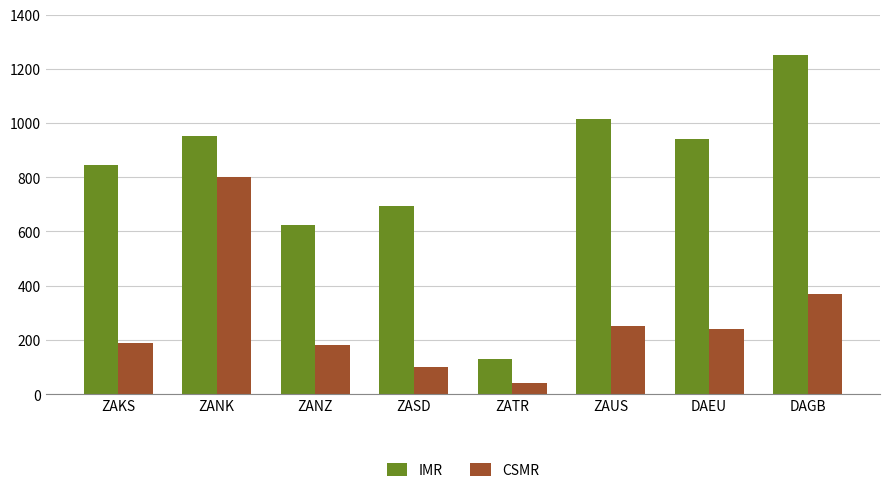

What is the smallest value displayed?

40